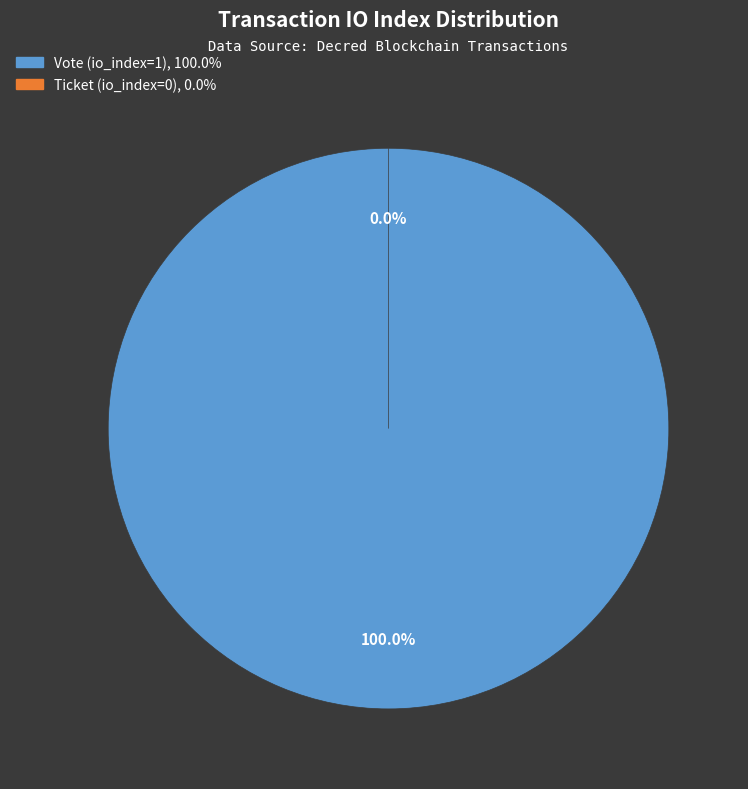

How many slices are in this pie chart?

2